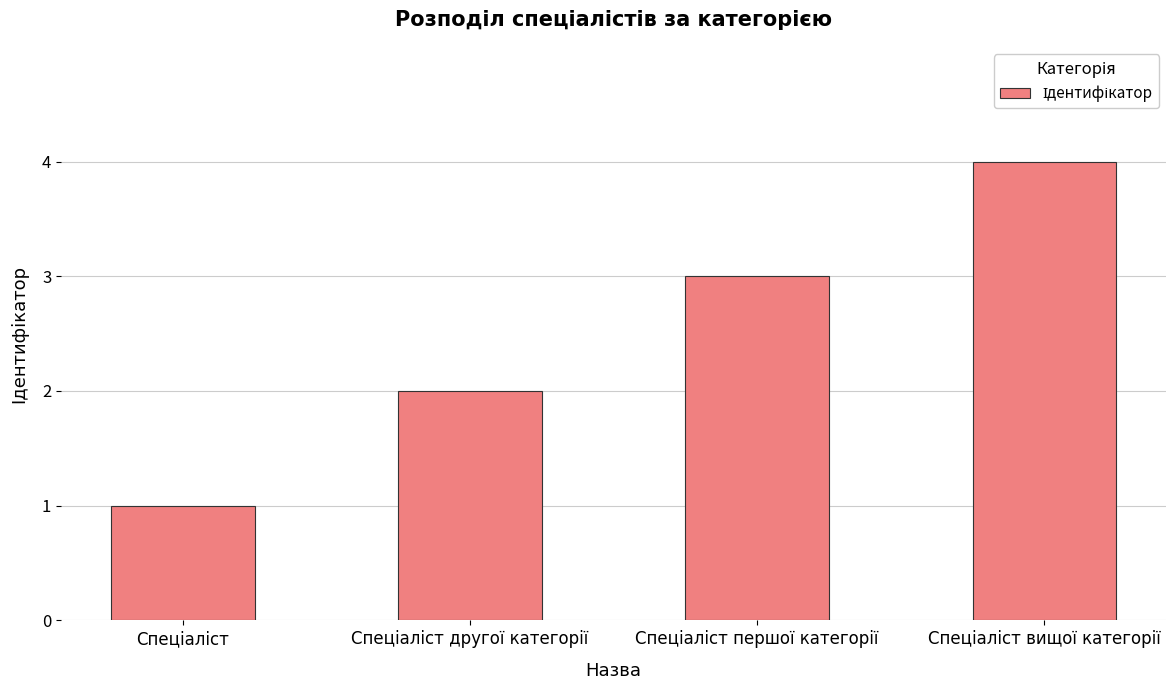

Reading left to right, list all the values displayed in this chart.

1	2	3	4